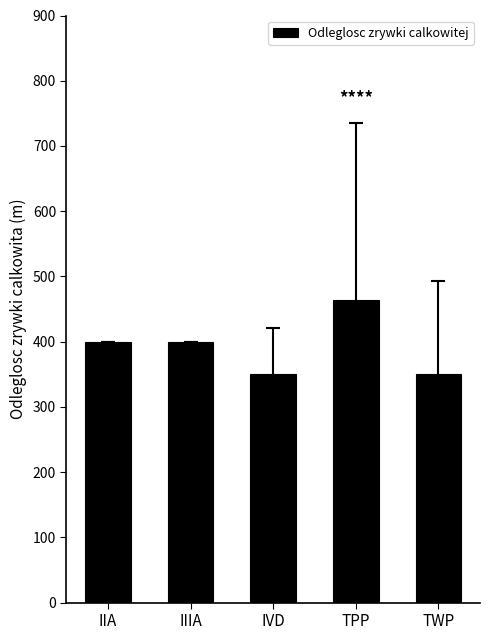

What is the change in value from TPP to TWP?

-114.3